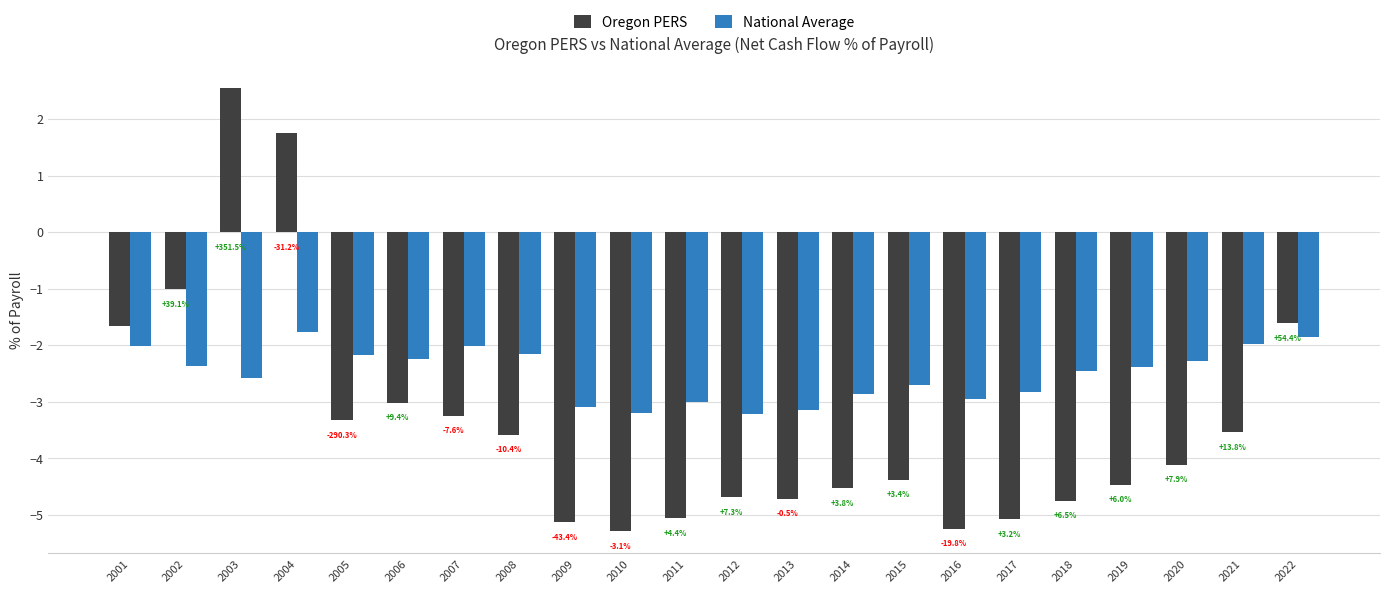

What value does the National Average series have at 2008?

-2.2